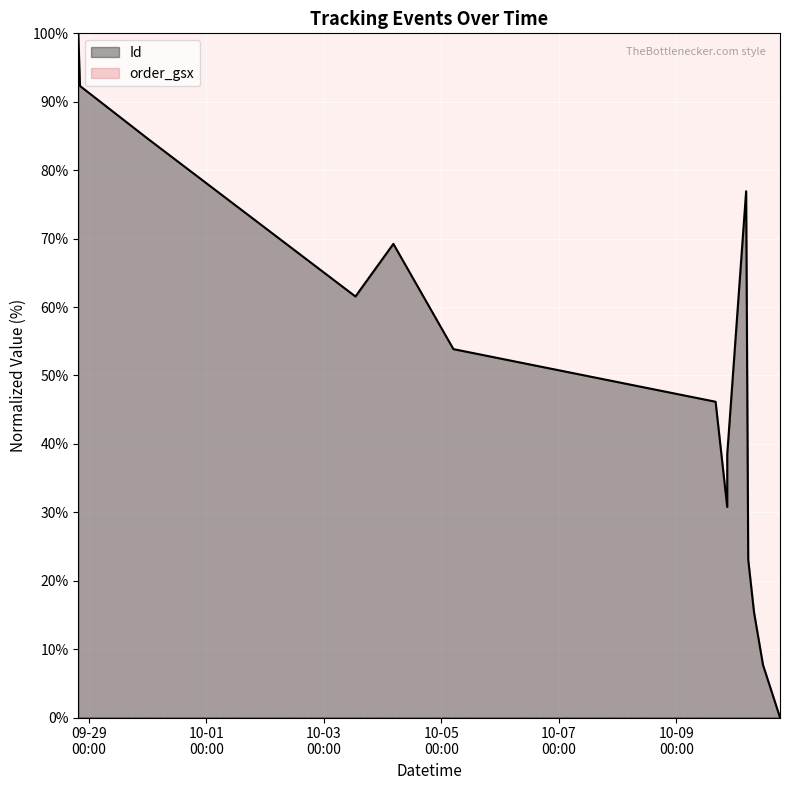

How many points are higher than both their immediate neighbors (excluding endpoints)?

2